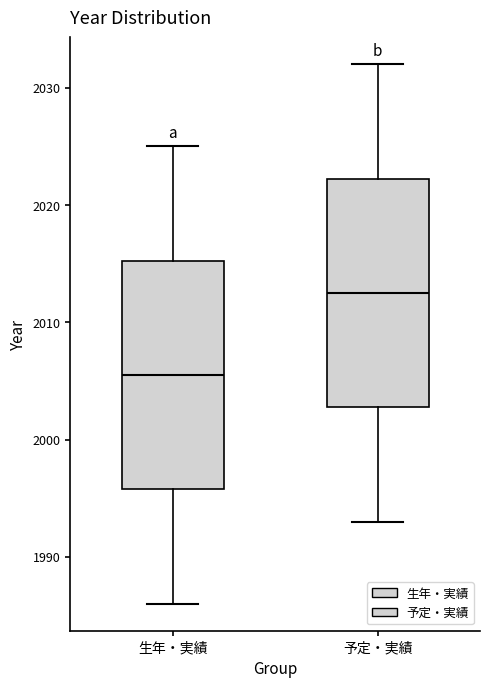

Reading left to right, read every box against the y-axis: the position of its median line, the range the box covers, and the ends of its whiskers. The values are not printed on the chart, so give them approximately, as read against the axis.

生年・実績: median 2006, box 1996 to 2015, whiskers 1986 to 2025
予定・実績: median 2013, box 2003 to 2022, whiskers 1993 to 2032